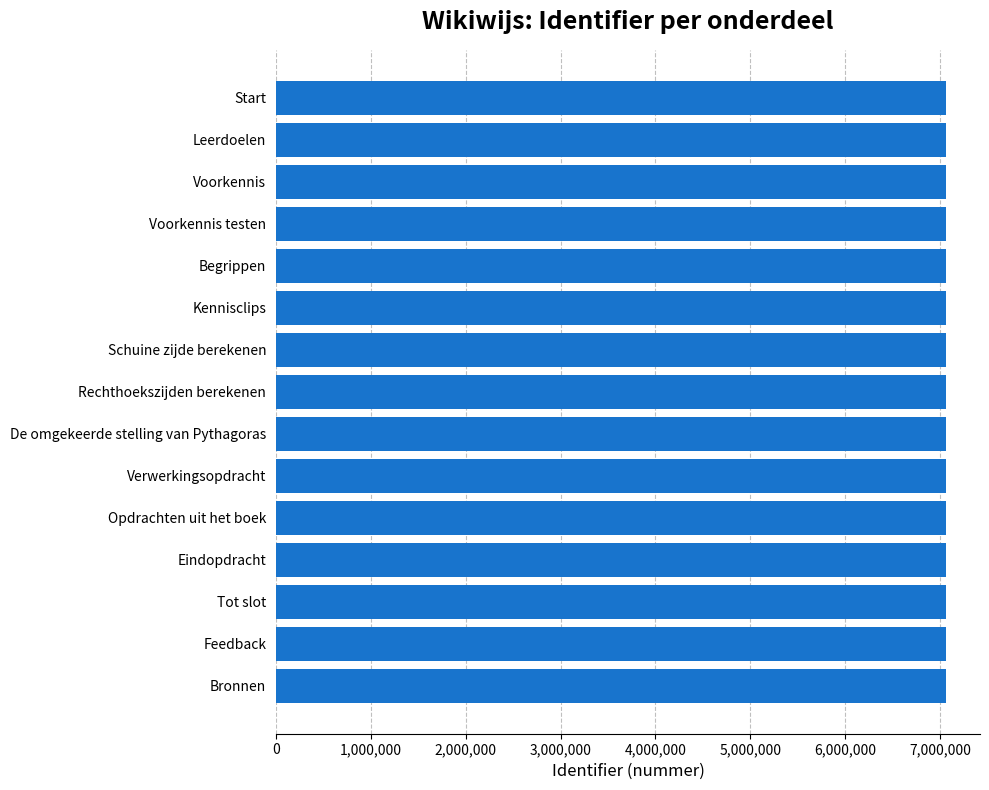

What is the label of the 13th bar from the top?

Tot slot